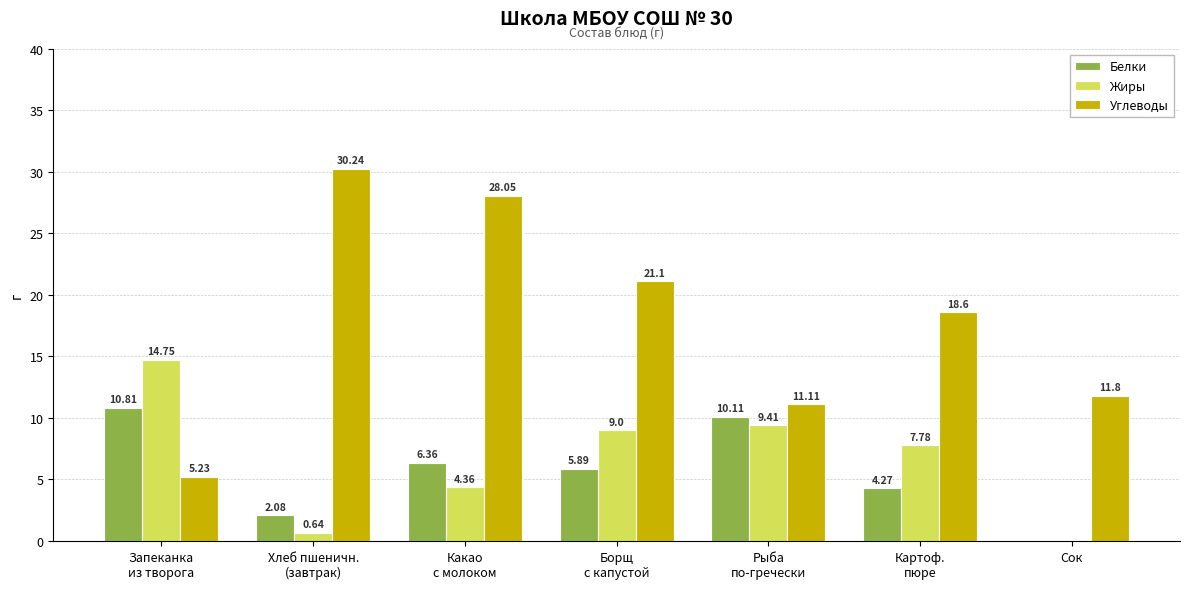

Which series has the largest range (max minus min)?

Углеводы